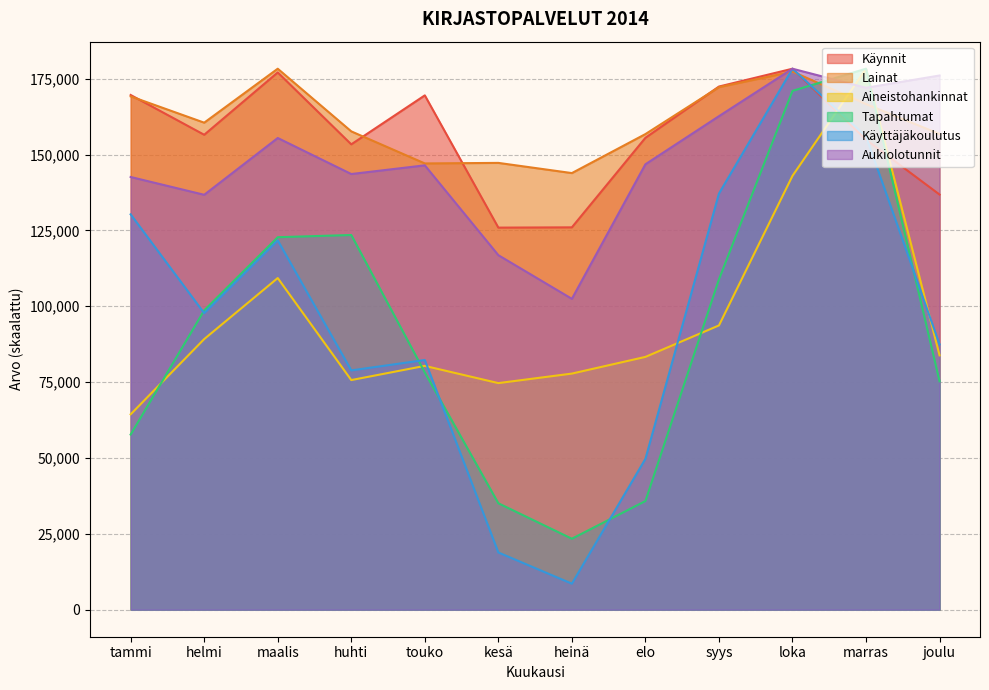

Reading right to left, extract all data points from this chart.

Käynnit: 136807.0	154886.0	178277.0	172401.0	155502.0	126001.0	125909.0	169494.0	153352.0	177044.0	156506.0	169619.0
Lainat: 156761.9	166613.3	177328.3	172202.5	156734.7	143881.6	147240.2	147061.5	157627.3	178277.0	160496.2	169156.8
Aineistohankinnat: 83812.6	178277.0	142975.5	93676.0	83304.6	77803.5	74667.5	80343.8	75666.1	109285.8	89173.5	64383.6
Tapahtumat: 75256.3	178277.0	170970.6	108865.9	35801.5	23380.6	35070.9	78178.8	123478.7	122748.1	98636.9	57720.8
Käyttäjäkoulutus: 87424.3	155992.4	178277.0	137136.2	49711.9	8571.0	18856.2	82281.7	78853.3	121708.3	97709.5	130279.3
Aukiolotunnit: 176042.4	171992.3	178277.0	162635.0	146783.5	102441.2	116826.3	146434.3	143571.3	155442.5	136727.9	142593.7